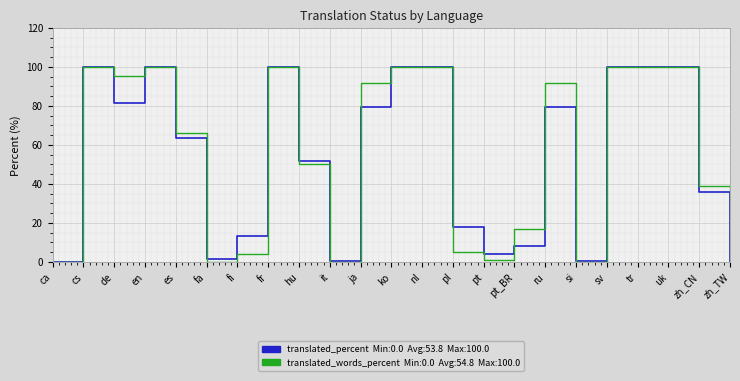

What is the maximum value shown in the chart?

100.0